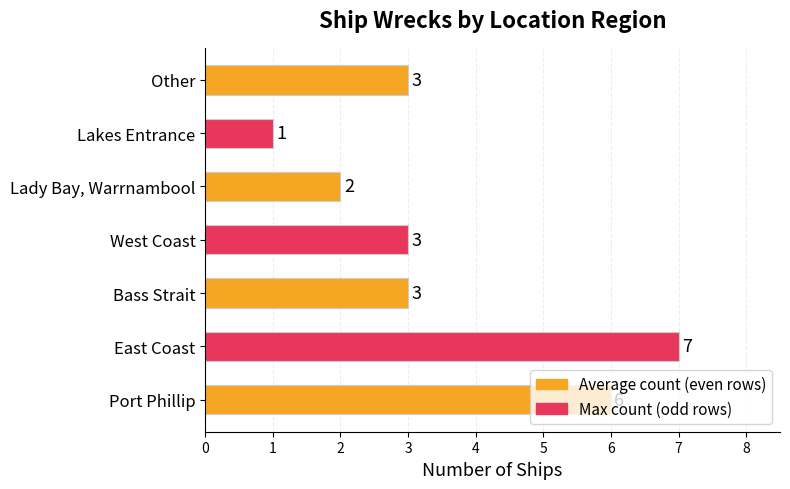

At which category does the chart reach its peak across all series?

East Coast